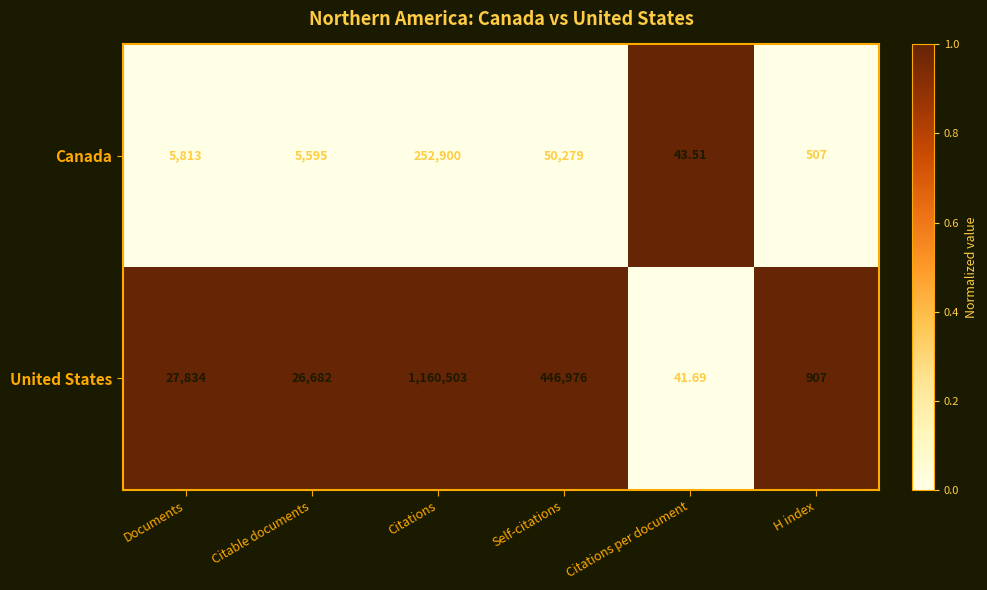

Which series has the largest total across all categories?

United States